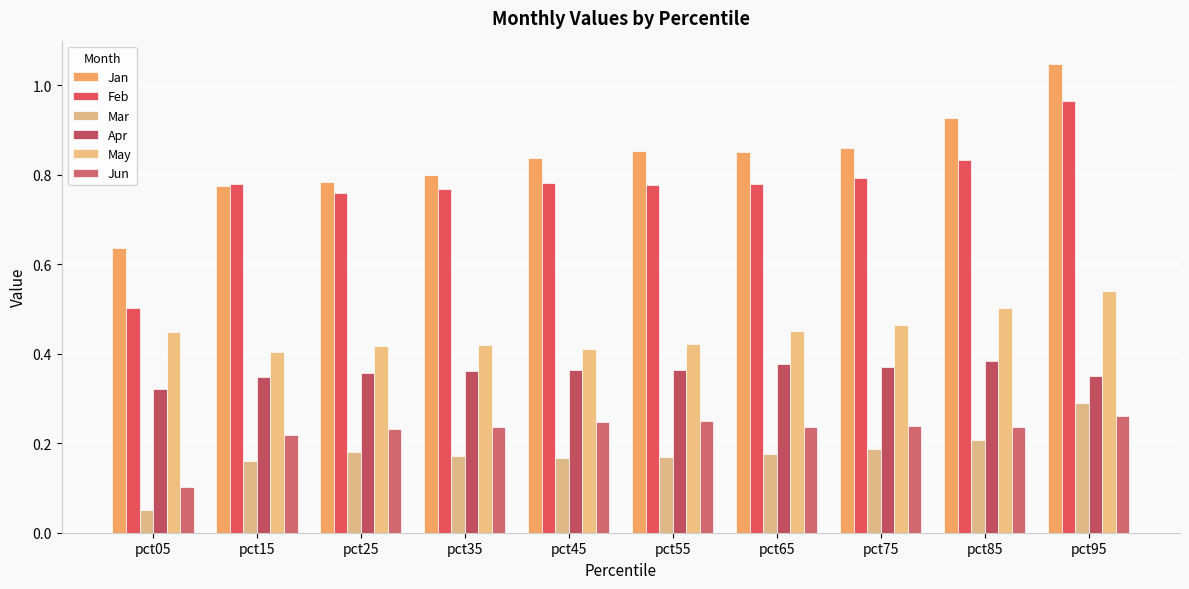

Is the value of Apr at pct75 greater than the value of Jan at pct95?

No